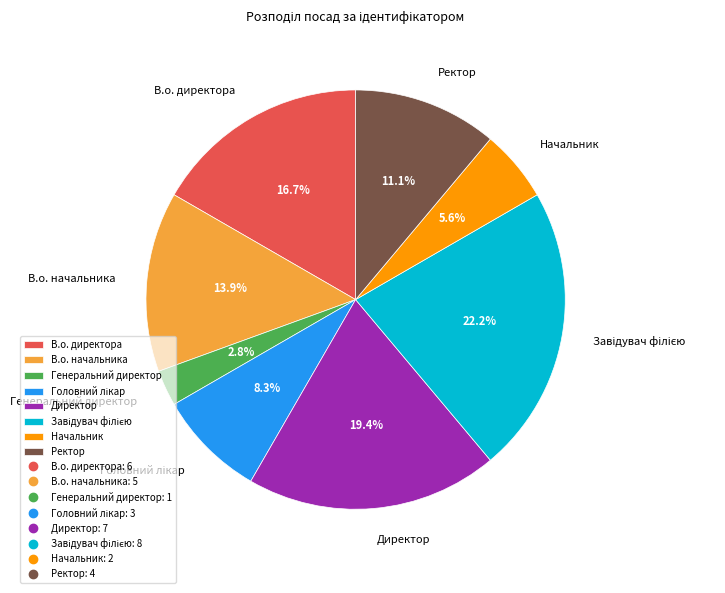

Does any single category account for the majority?

No